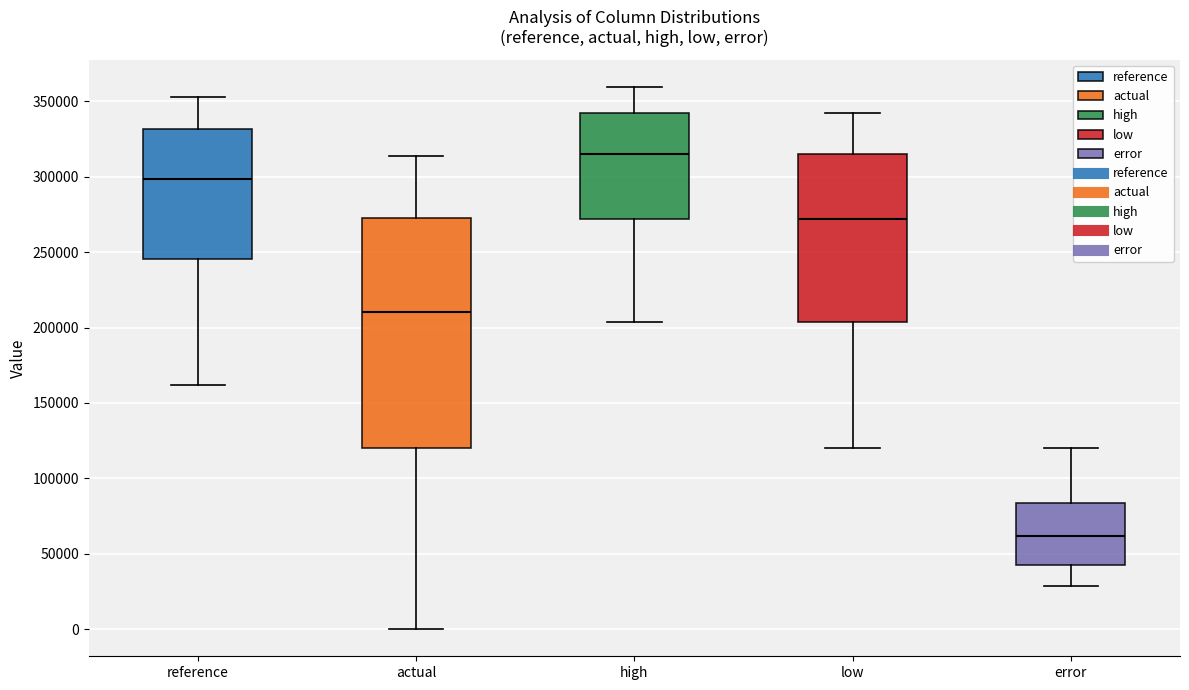

Reading left to right, read every box against the y-axis: the position of its median line, the range the box covers, and the ends of its whiskers. The values are not printed on the chart, so give them approximately, as read against the axis.

reference: median 300000, box 245000 to 330000, whiskers 160000 to 355000
actual: median 210000, box 120000 to 270000, whiskers 0 to 315000
high: median 315000, box 270000 to 345000, whiskers 205000 to 360000
low: median 270000, box 205000 to 315000, whiskers 120000 to 340000
error: median 60000, box 45000 to 85000, whiskers 30000 to 120000